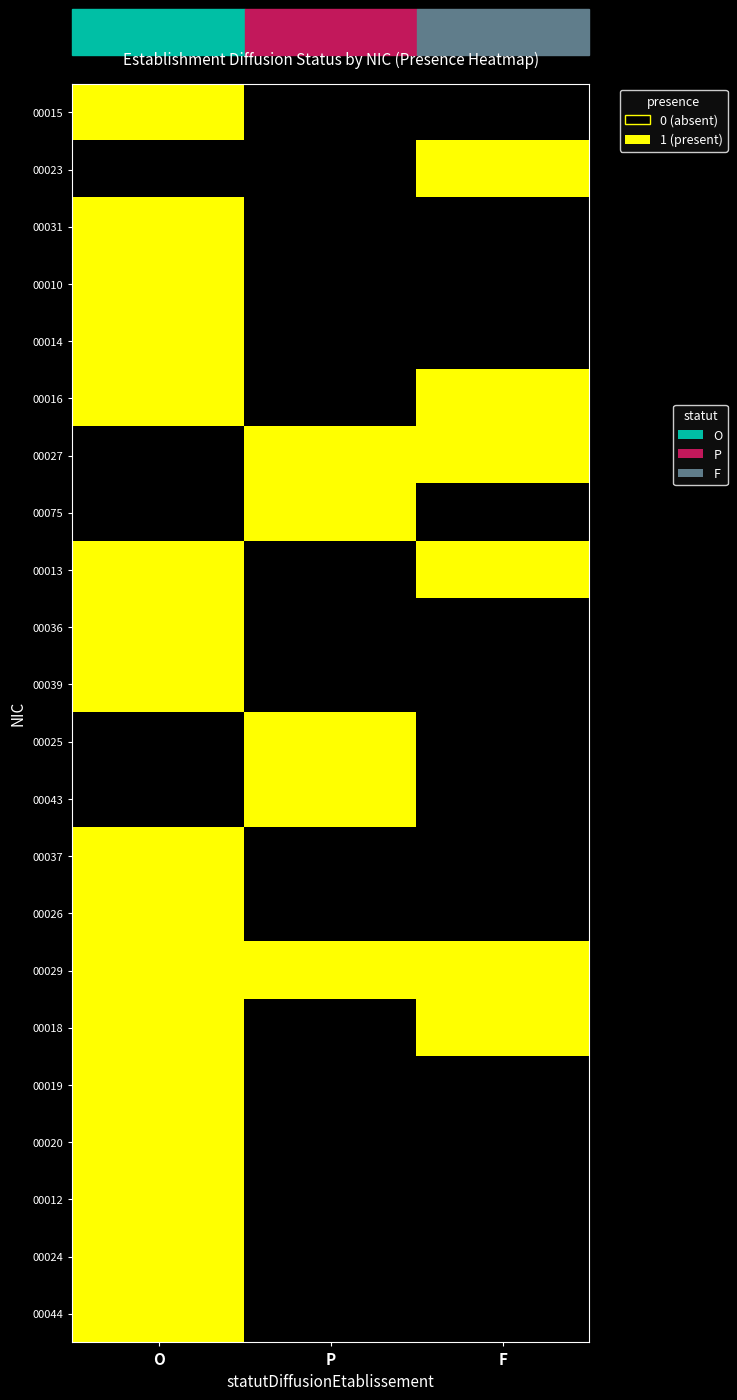

At which category does the chart reach its peak across all series?

O